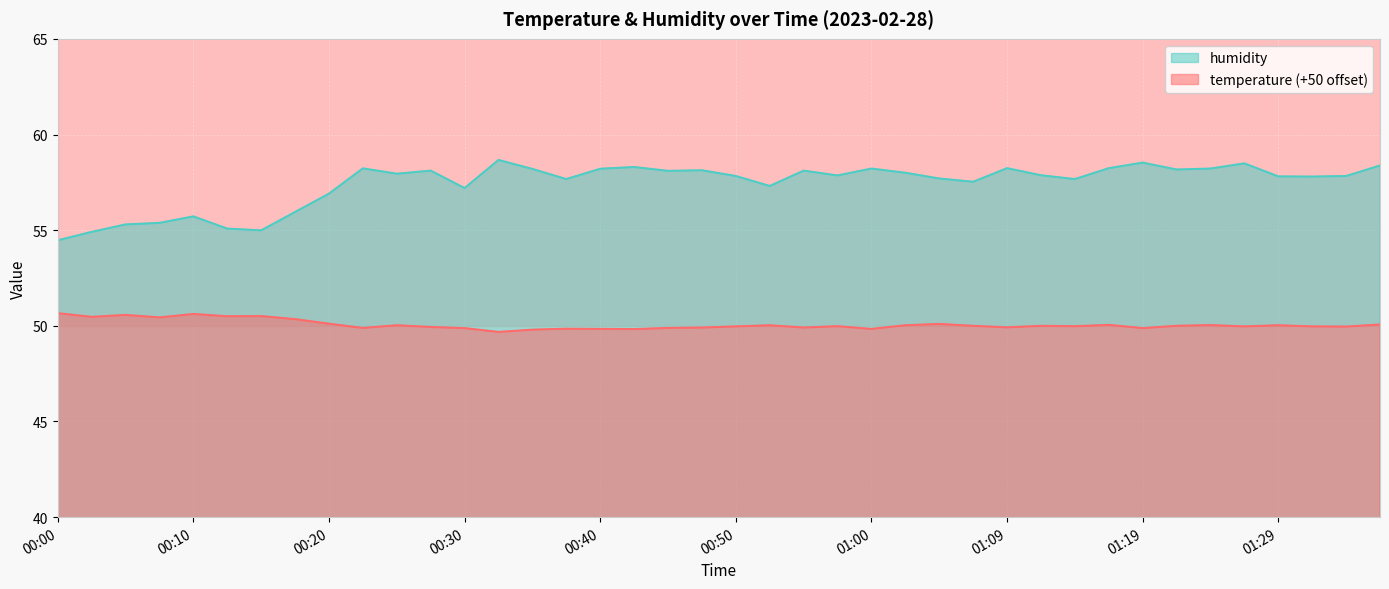

What is the maximum value for temperature?

50.7